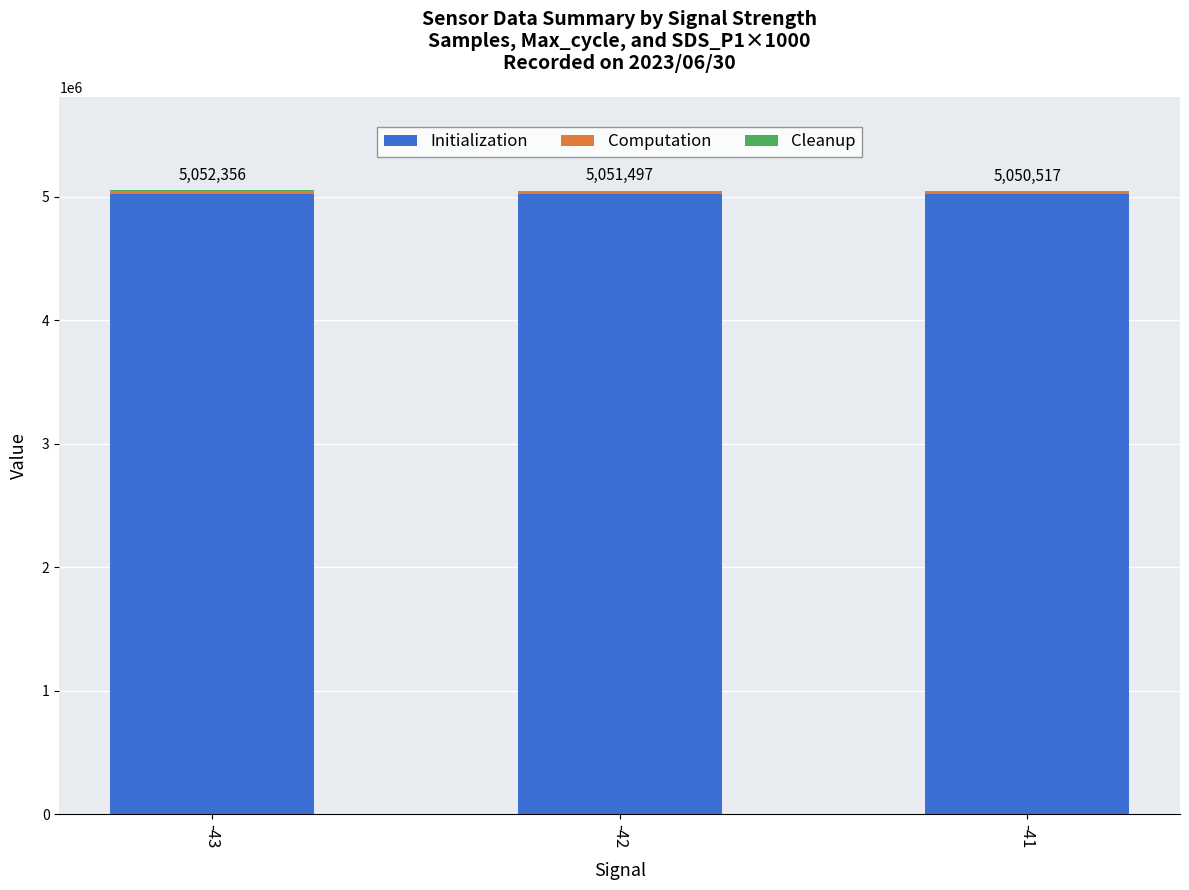

The value of Initialization at -42 is 6603165. True or false?

False